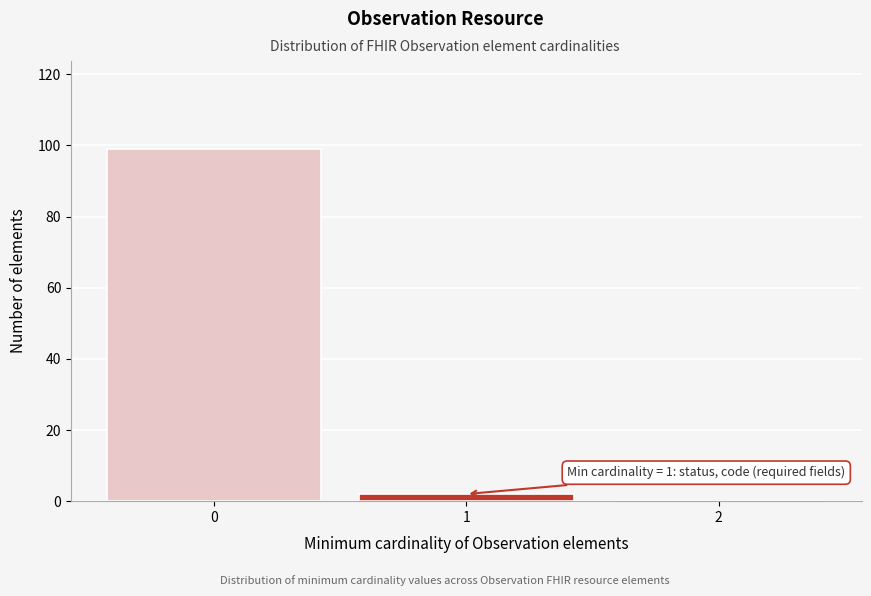

Reading left to right, transcribe all the data shown in this chart.

0=99	1=2	2=0